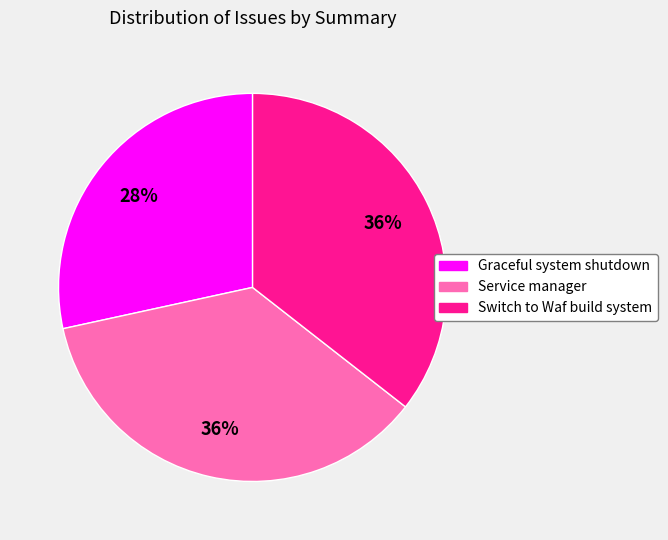

True or false: Service manager accounts for 36% of the total.

True